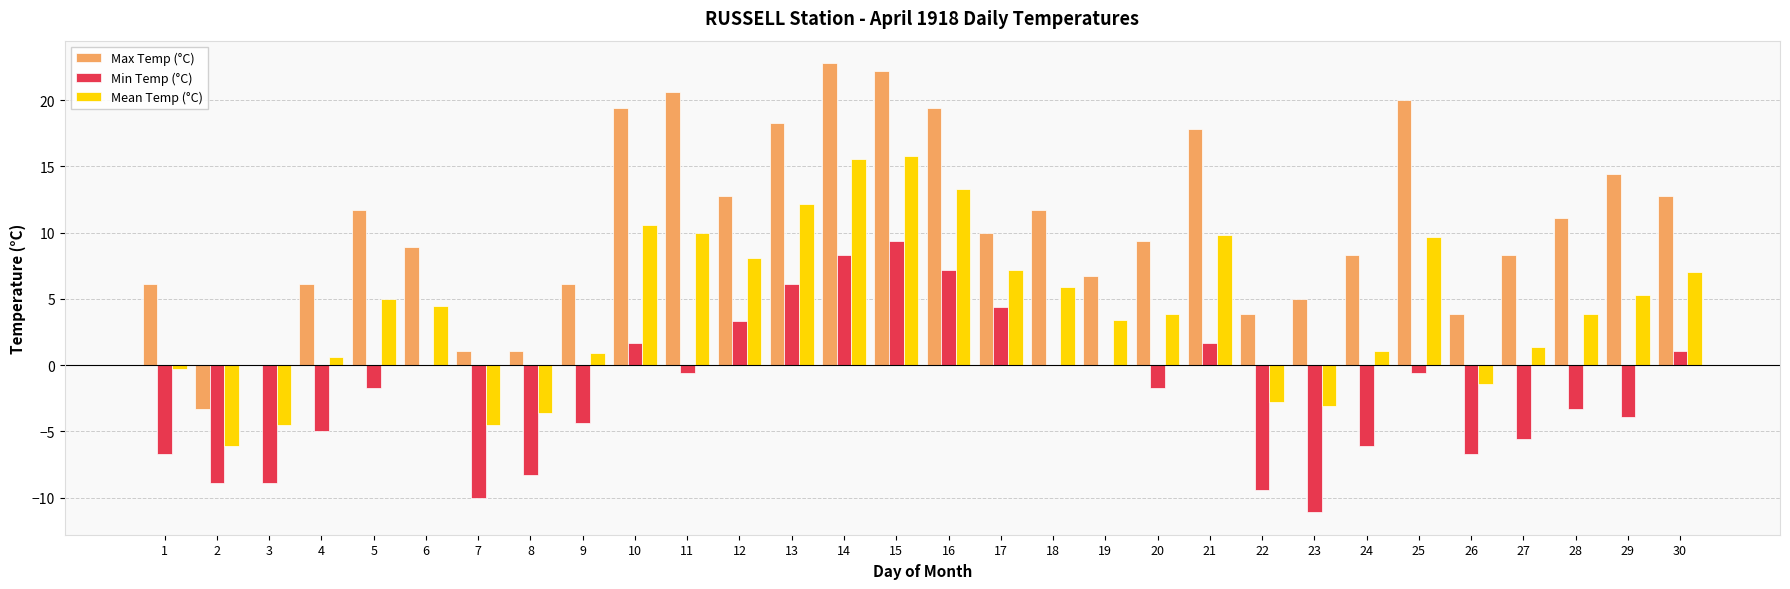

How many values in Mean Temp (°C) are above zero?

22